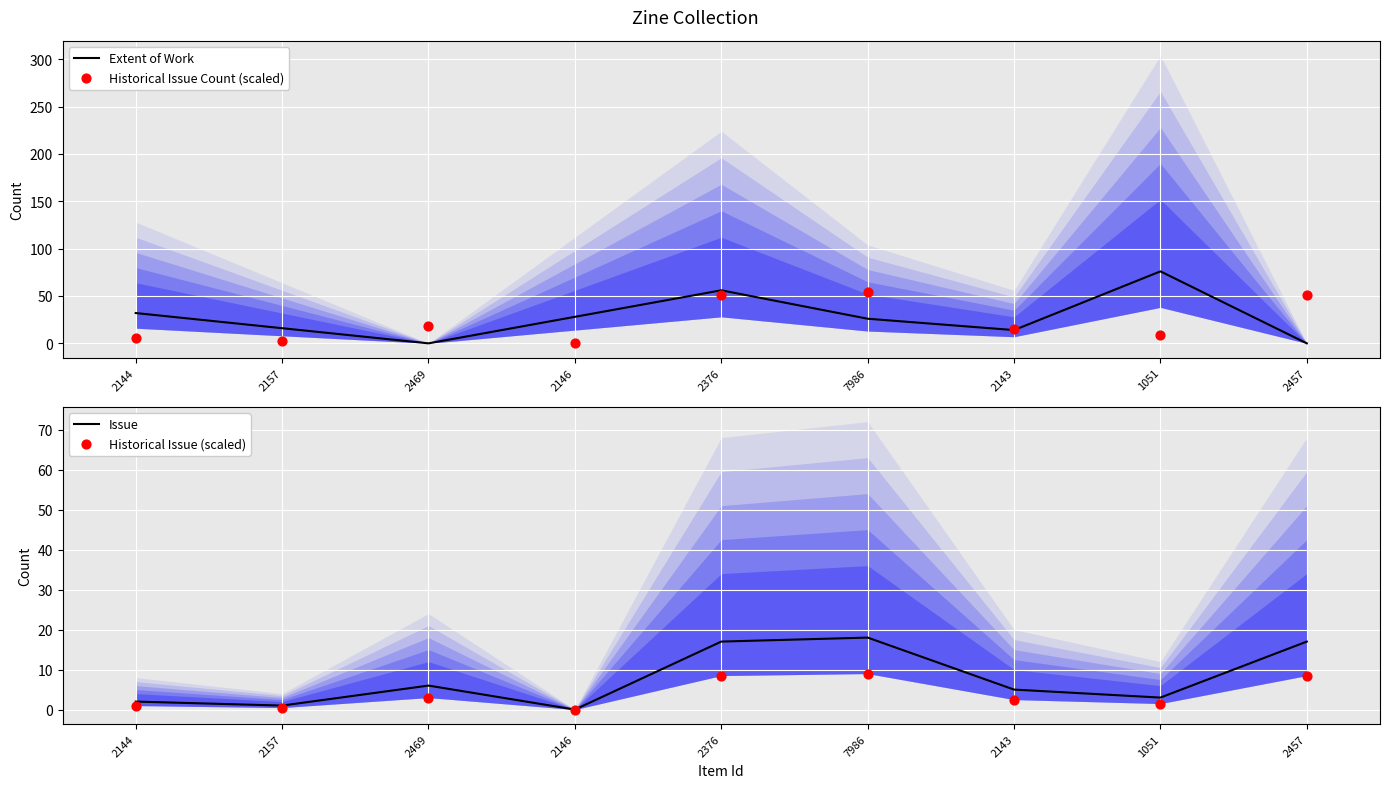

Which series has the largest total across all categories?

Extent of Work